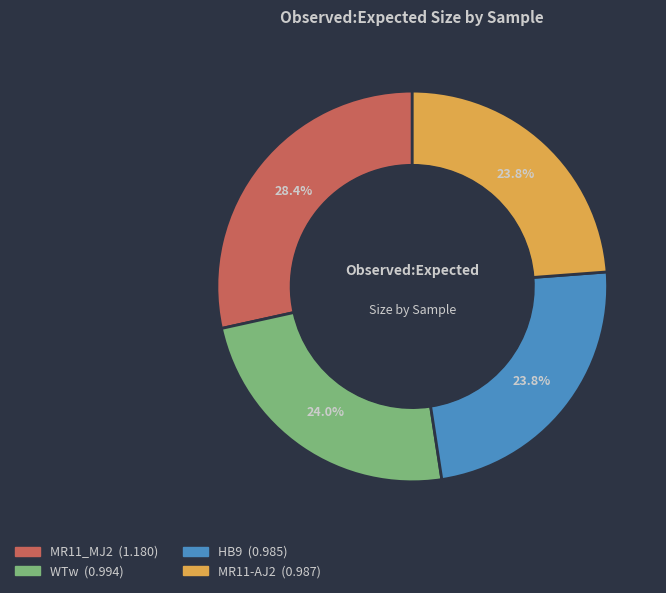

True or false: WTw accounts for 24% of the total.

True